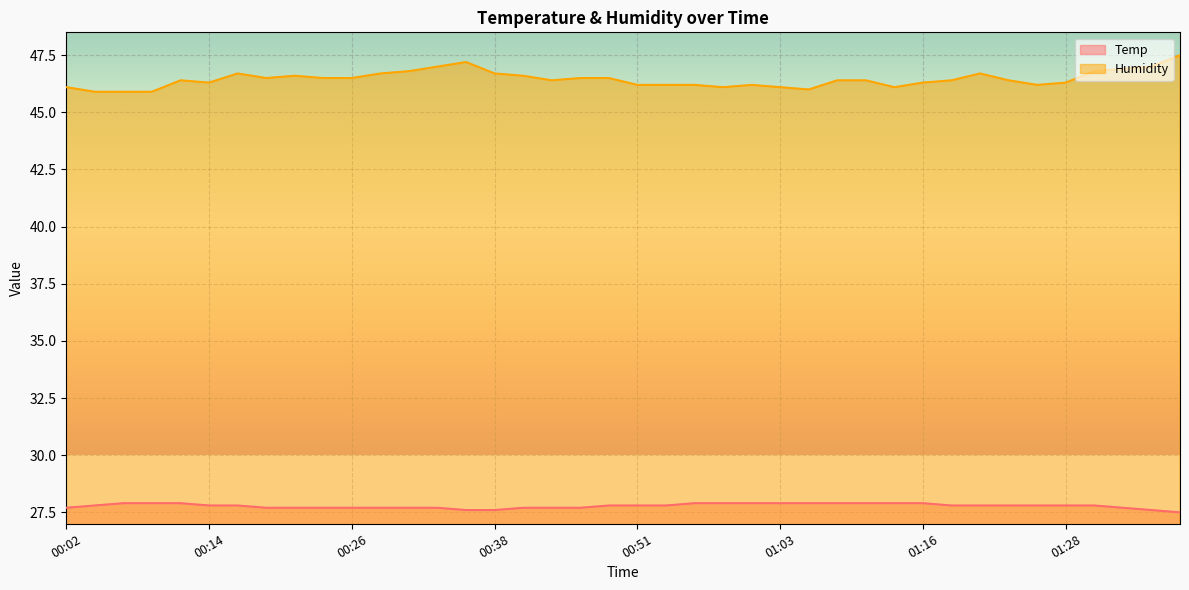

Where is the first local minimum for Humidity?

00:14